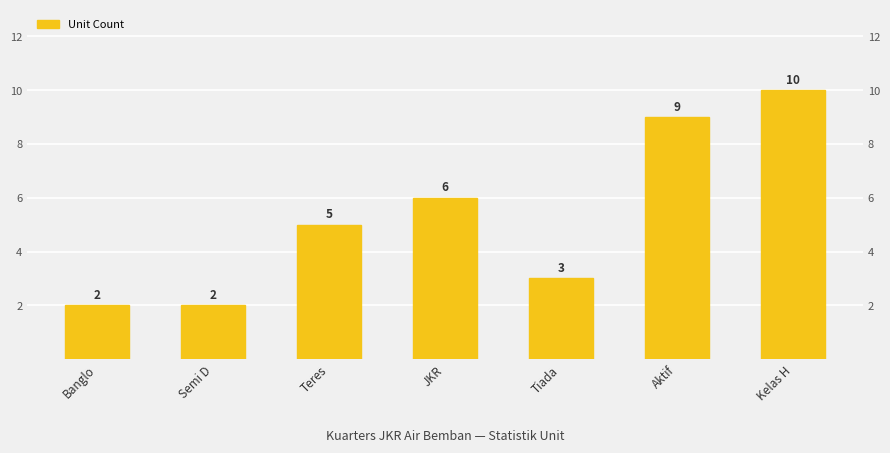

What is the change in value from Banglo to Kelas H?

+8